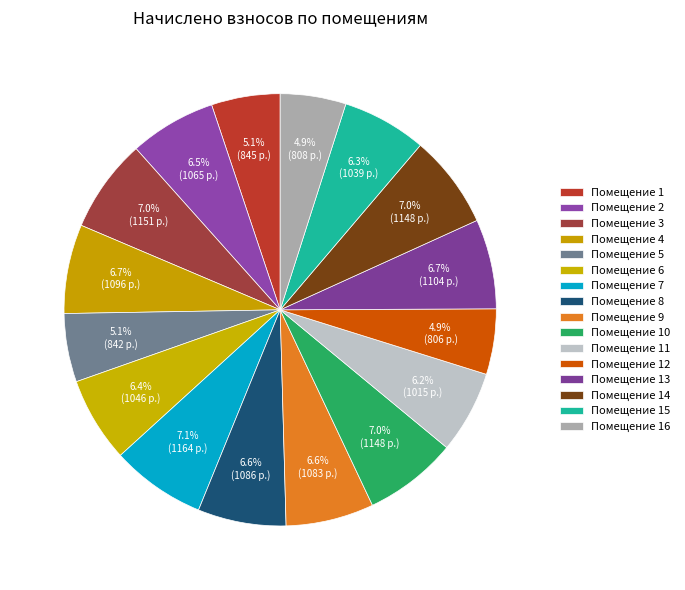

How many slices are in this pie chart?

16